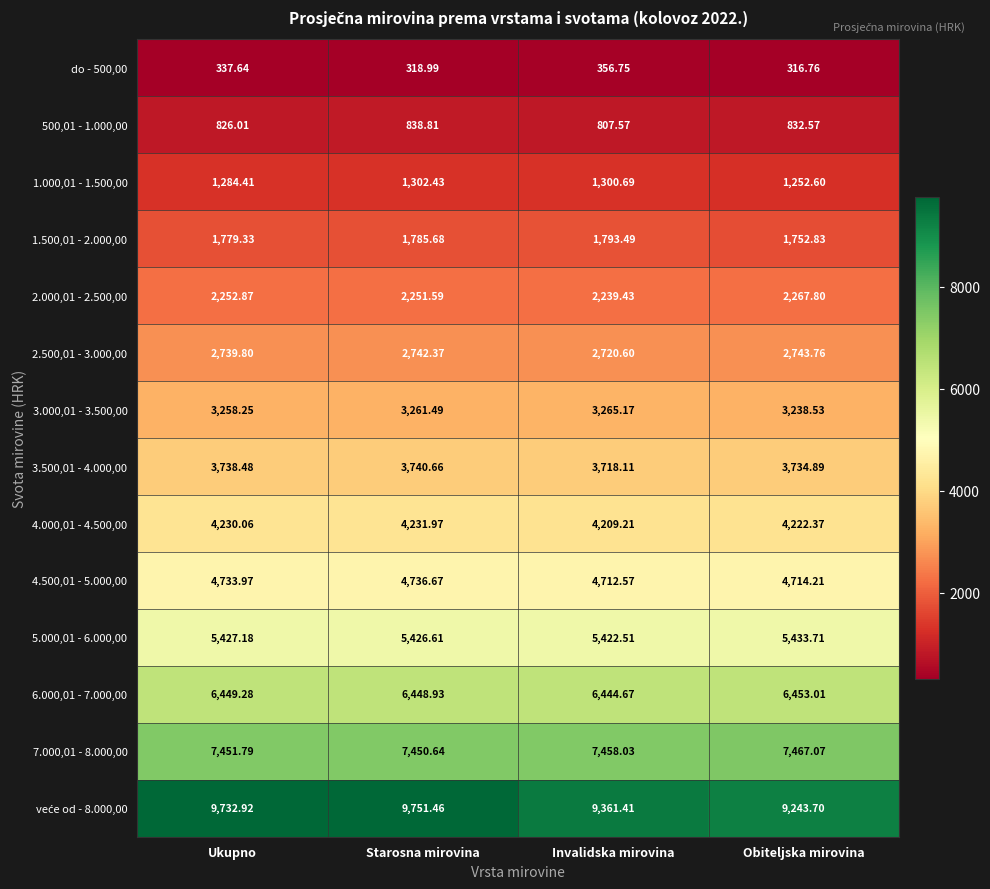

What is the total value across all series at Starosna mirovina?

54288.3